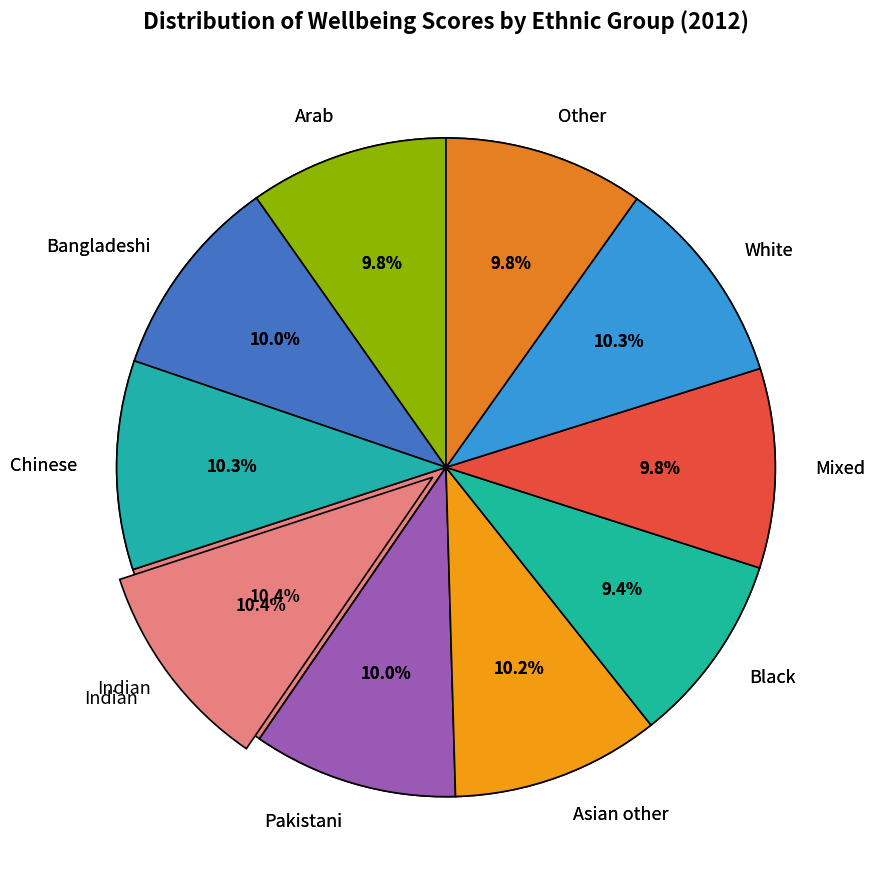

What is the total percentage of Mixed and Indian?

20.2%